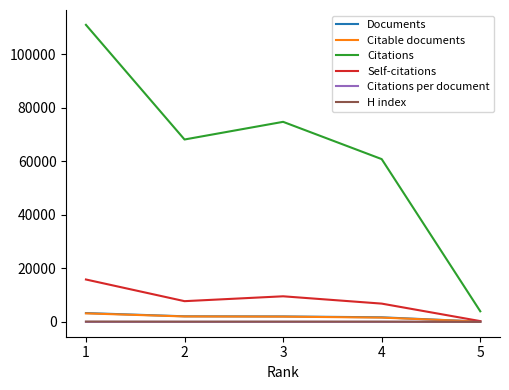

What is the average value of the Citable documents series?

1800.4